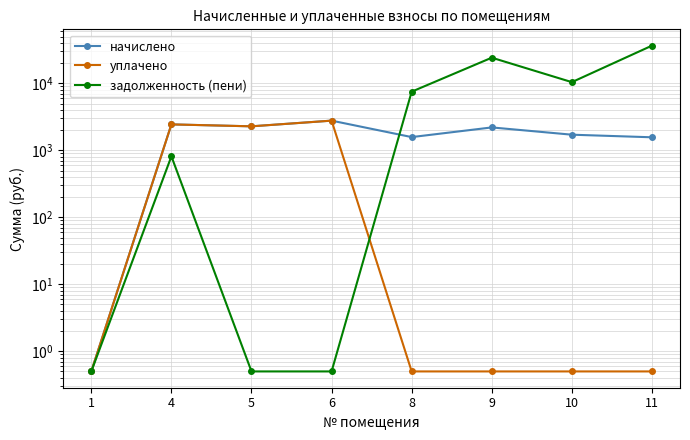

Reading left to right, what are all the values shown in this chart?

начислено: 1=0.5	4=2445.2	5=2287.6	6=2782.5	8=1580.0	9=2203.3	10=1715.7	11=1569.1
уплачено: 1=0.5	4=2445.2	5=2287.6	6=2782.5	8=0.5	9=0.5	10=0.5	11=0.5
задолженность (пени): 1=0.5	4=815.1	5=0.5	6=0.5	8=7535.5	9=24237.3	10=10452.5	11=36697.8